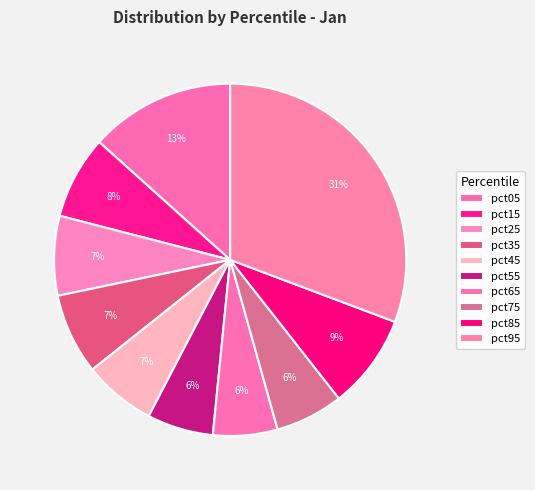

To the nearest percent, what is the difference between the largest and smallest slice percentages?

25%